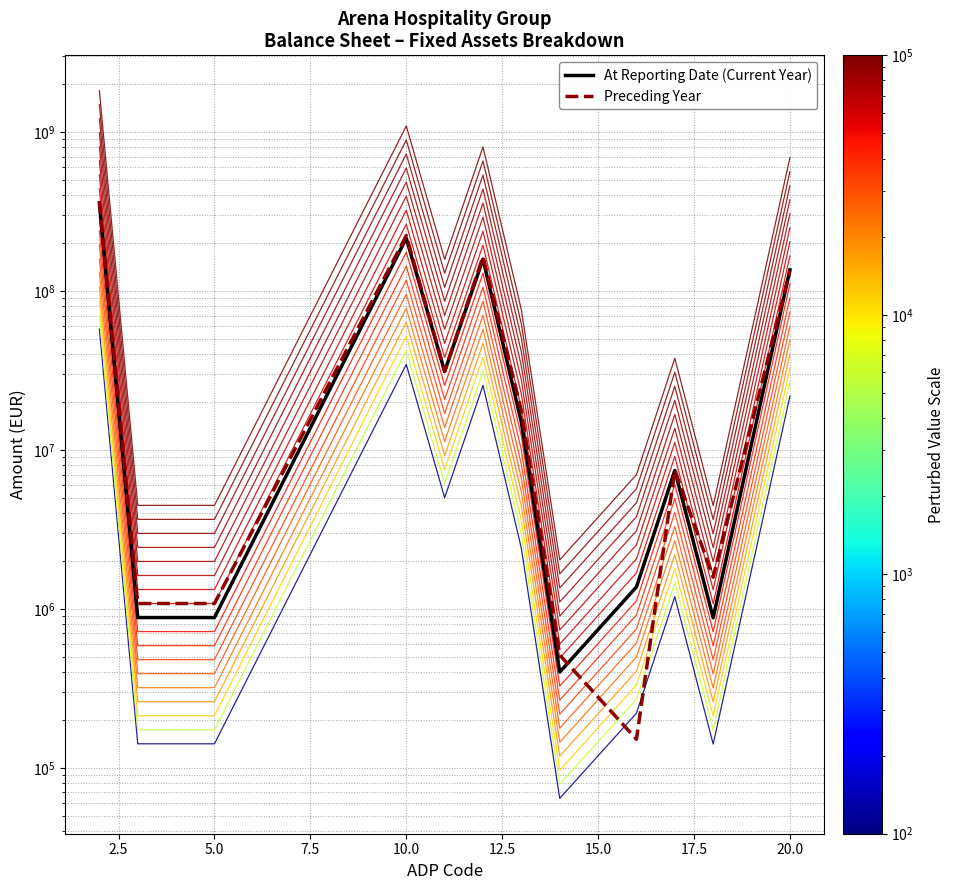

At 10.0, list the series in order from largest to smallest.

Preceding Year, At Reporting Date (Current Year)